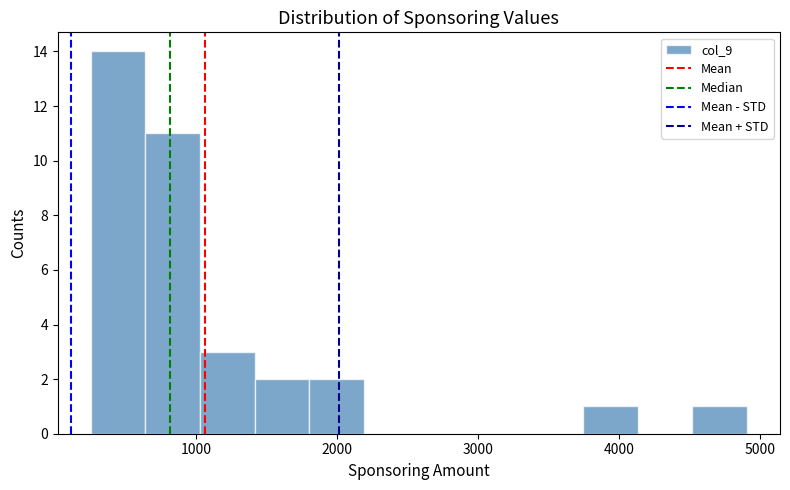

Around what value on the x-axis is the tallest bar? Give the approximate position of its centre, as read against the axis.

400